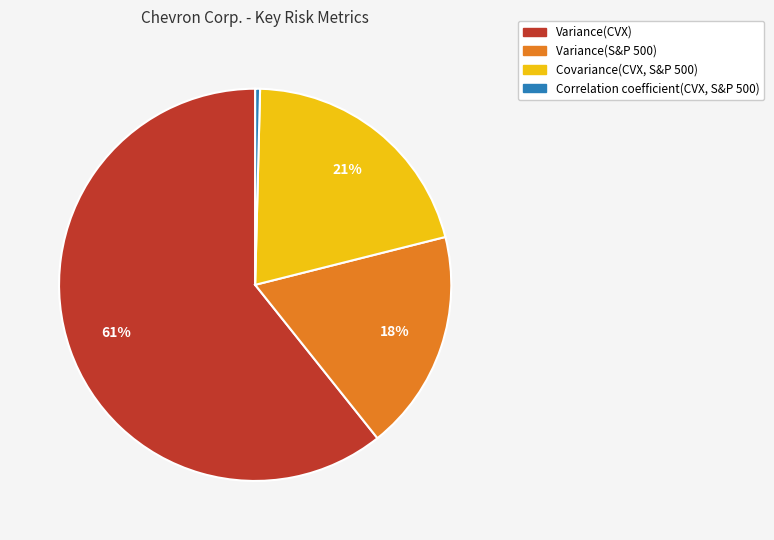

What is the majority slice?

Variance(CVX)